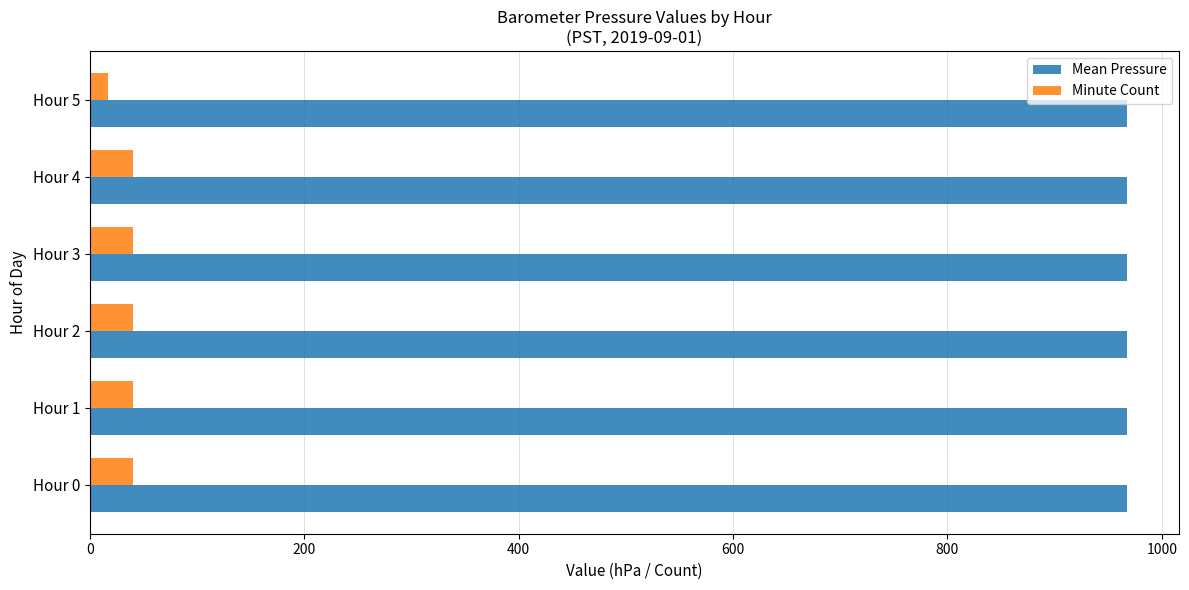

Rank the series by their maximum value, from lowest to highest.

Minute Count, Mean Pressure